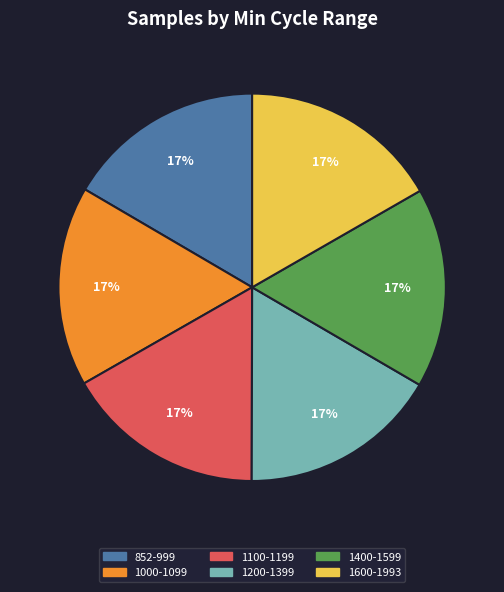

Is there a majority slice in this chart?

No